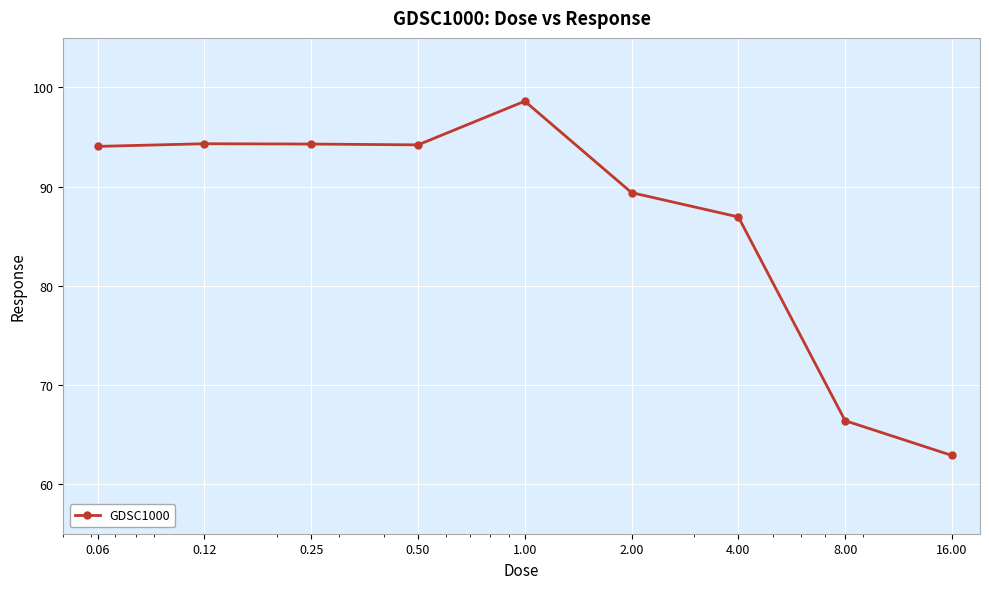

How many points are higher than both their immediate neighbors (excluding endpoints)?

2